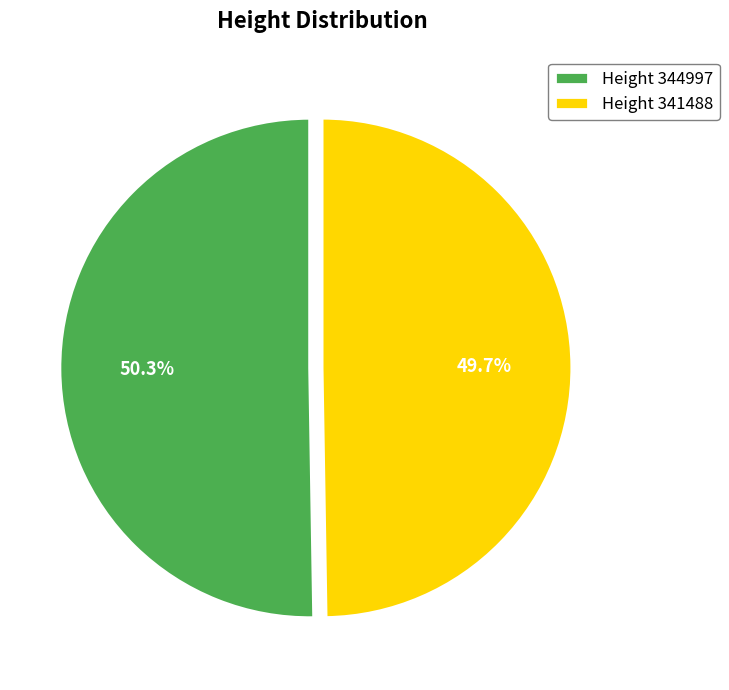

Which slice is the smallest?

Height 341488